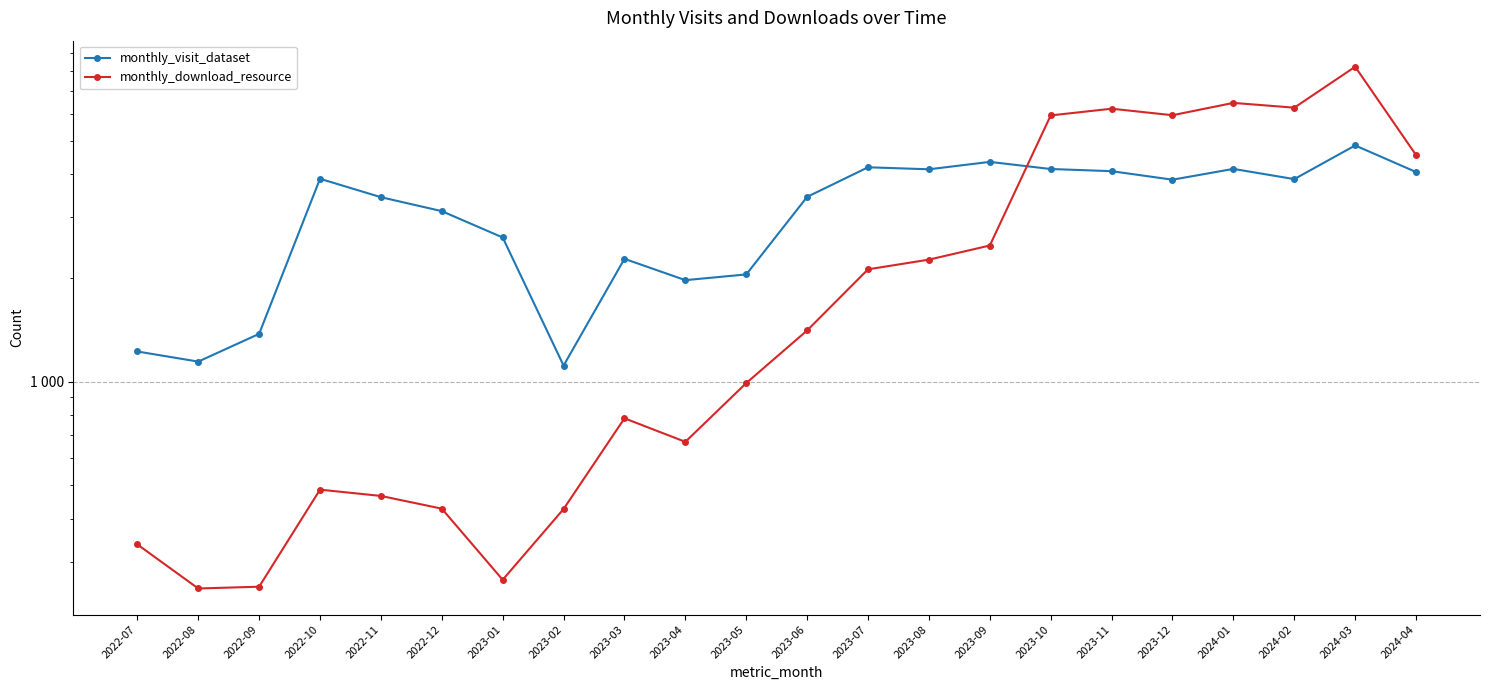

Where is the first local maximum for monthly_download_resource?

2022-10